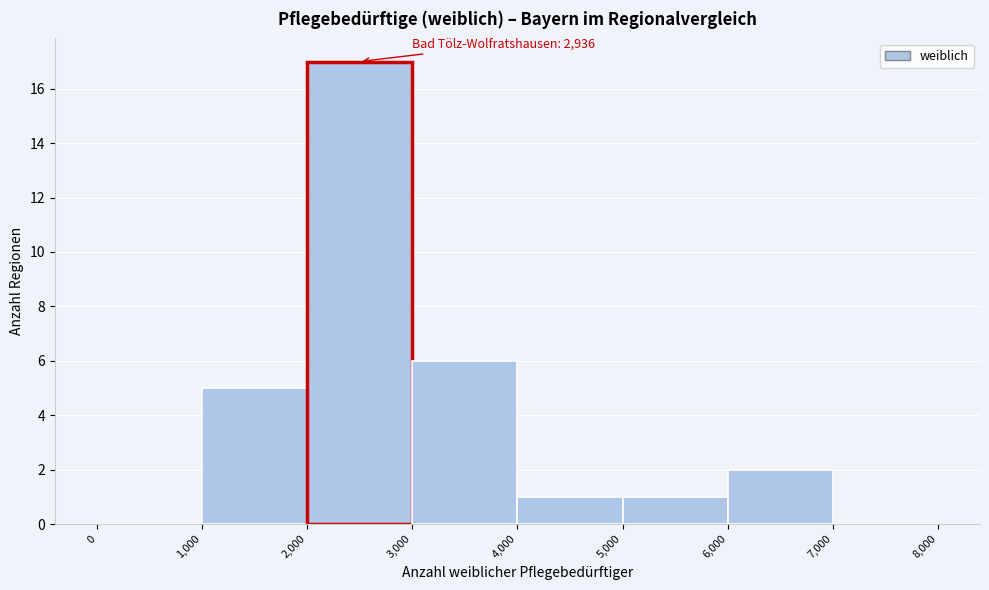

Which range on the x-axis has the tallest bar?

2,000 to 3,000